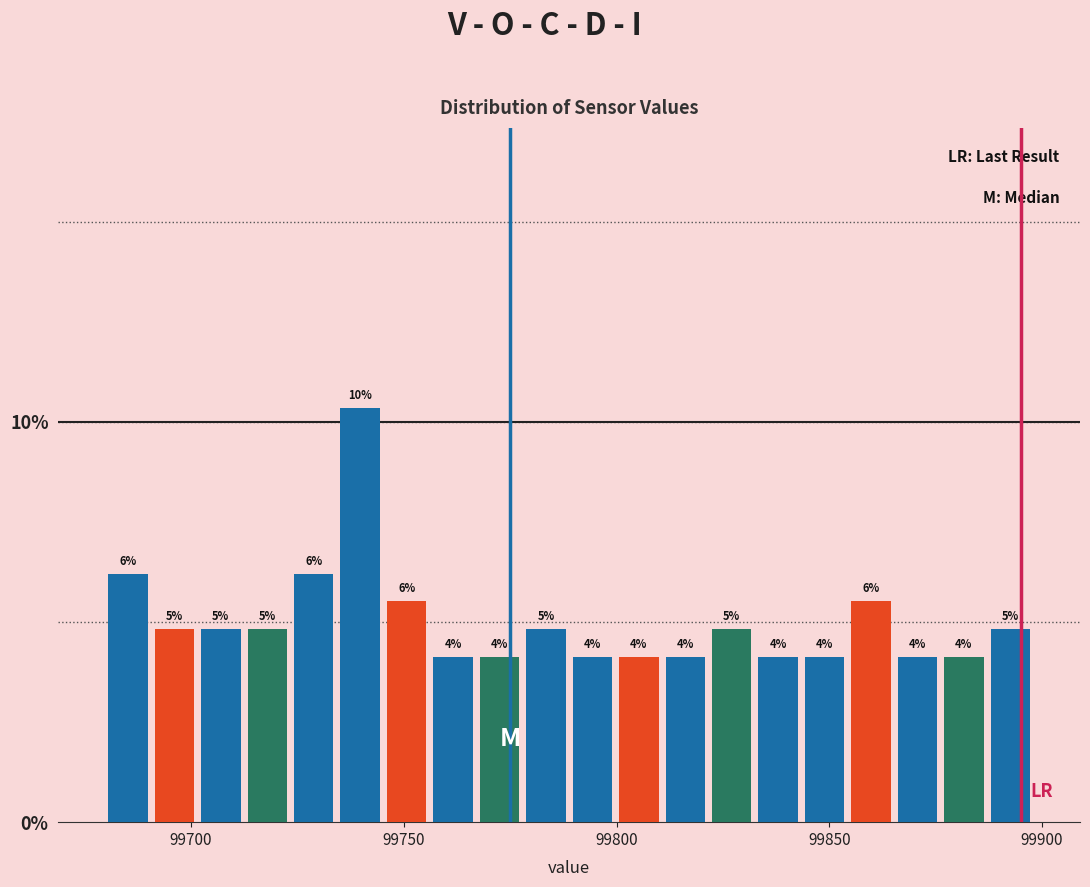

Around what value on the x-axis is the tallest bar? Give the approximate position of its centre, as read against the axis.

99740